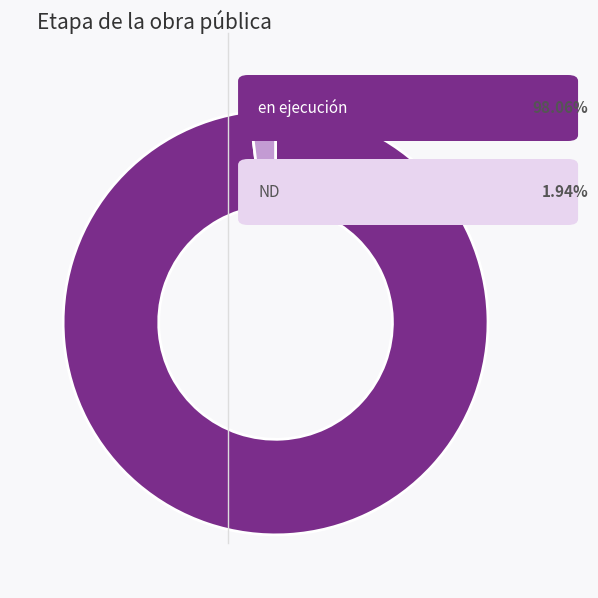

Is there a majority slice in this chart?

Yes